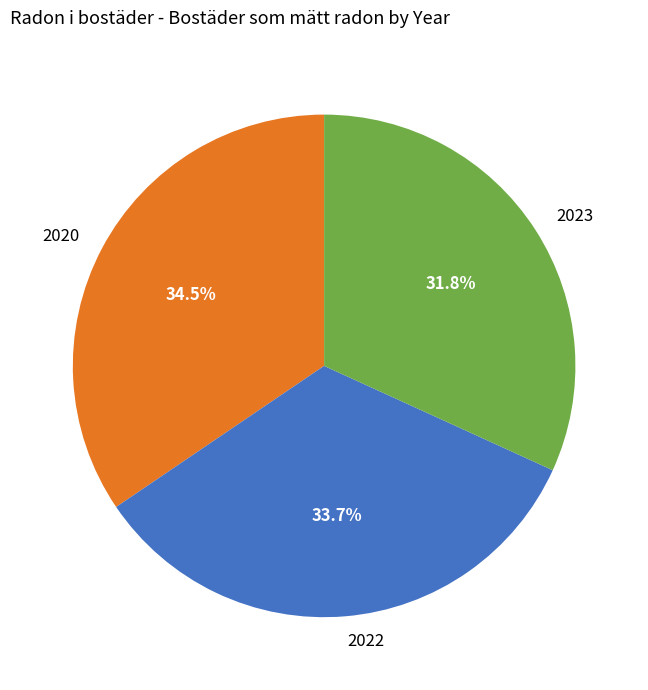

Between 2022 and 2023, which is larger?

2022